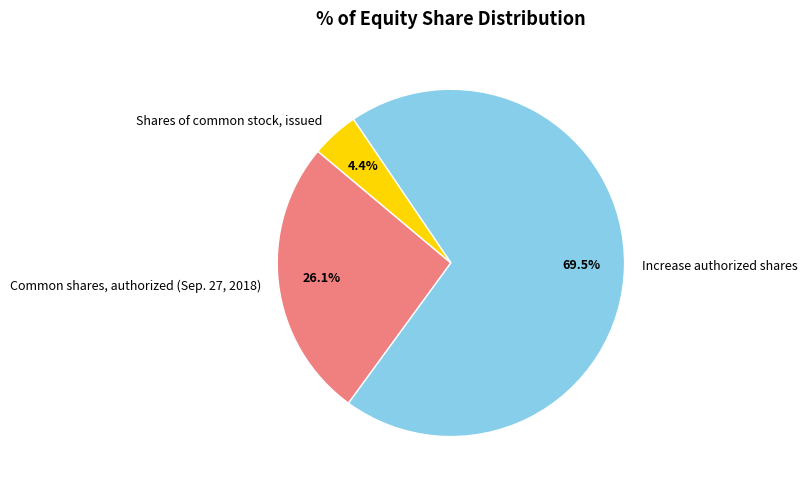

Is there any slice that represents more than half of the pie?

Yes